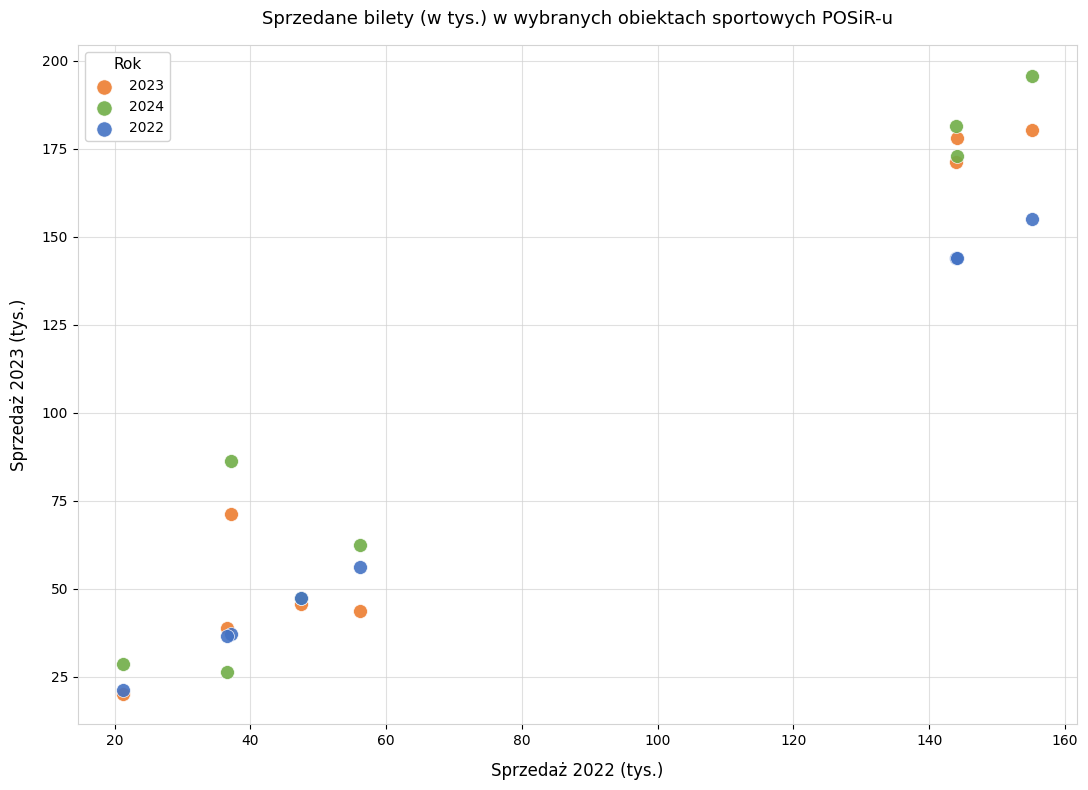

In the 2024 series, what Y value is closest to 111?

86.4